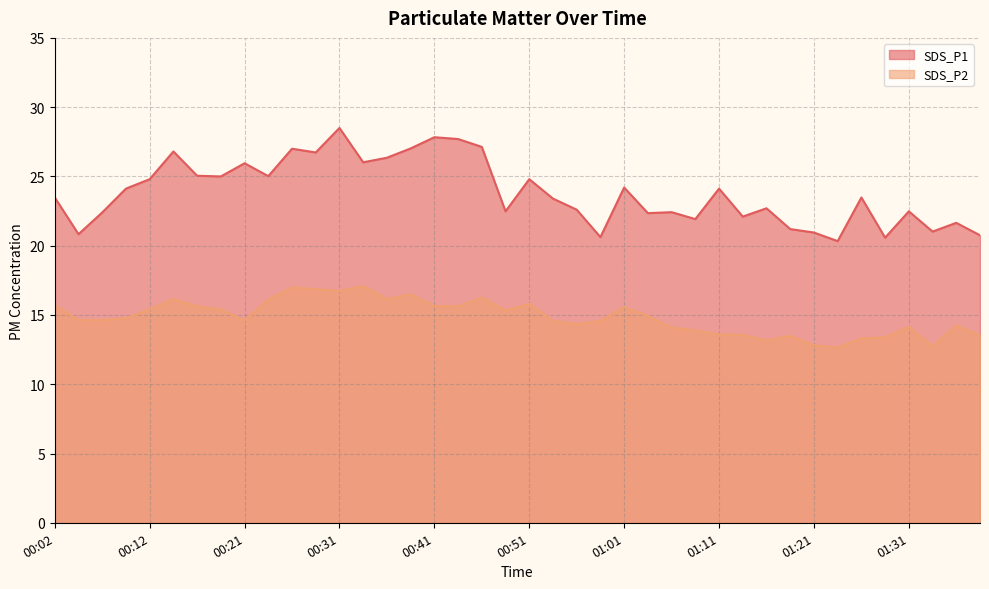

What is the difference between the maximum and second lowest values in the SDS_P1 series?

7.9